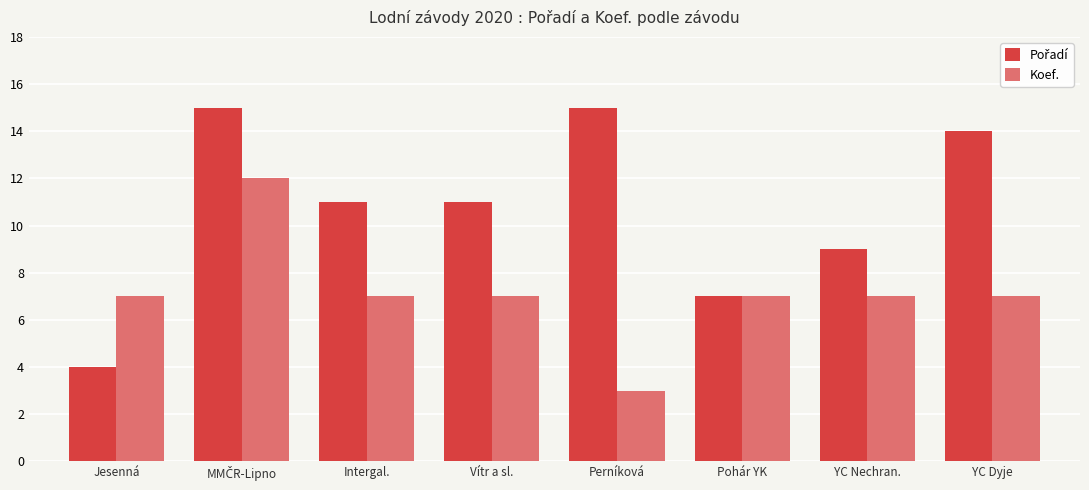

What is the average value of the Koef. series?

7